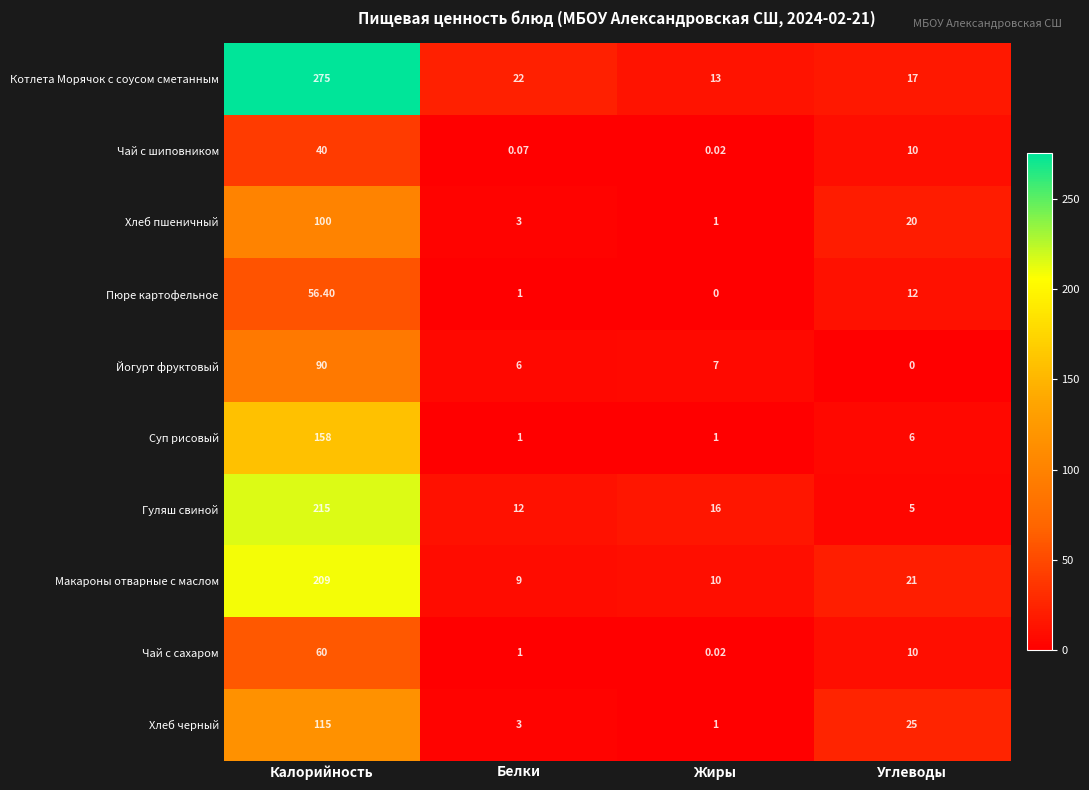

At which label is Котлета Морячок с соусом сметанным closest to 144?

Белки